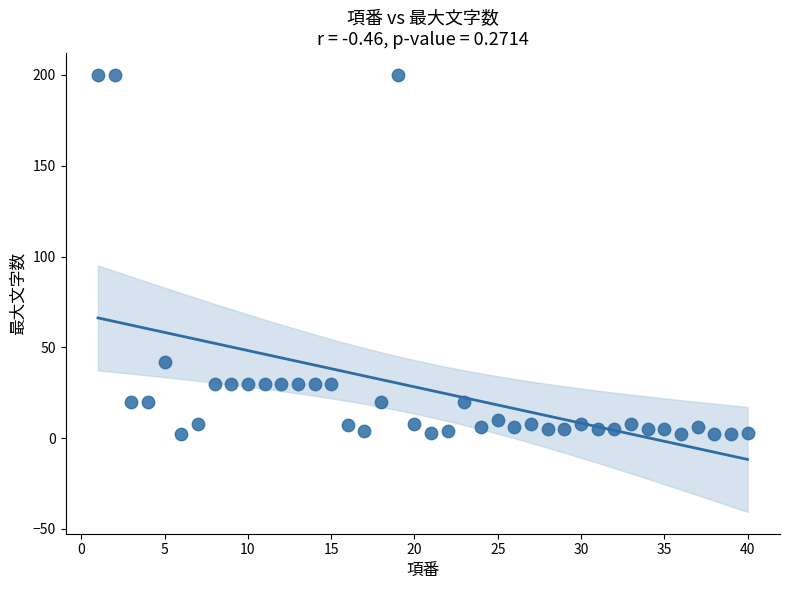

What Y value in the scatter plot is closest to 101?

42